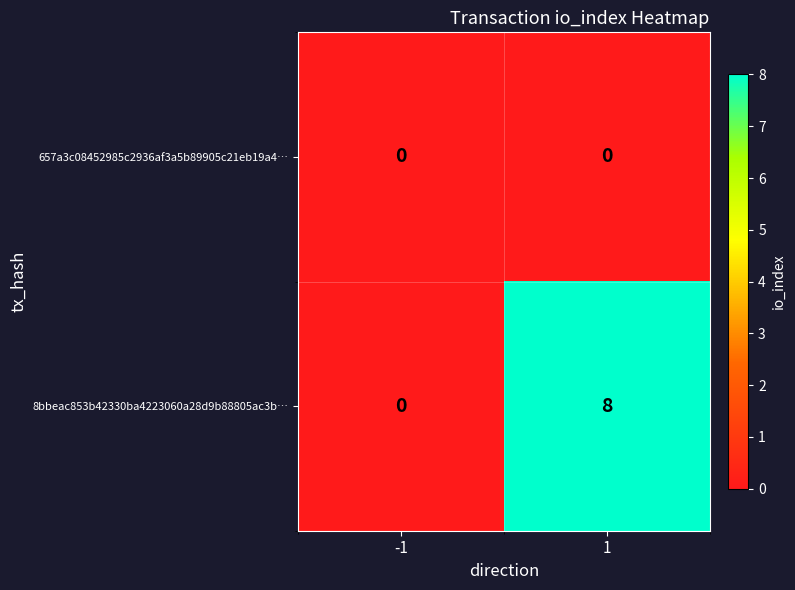

Reading left to right, list all the values displayed in this chart.

657a3c08452985c2936af3a5b89905c21eb19a4…: 0	0
8bbeac853b42330ba4223060a28d9b88805ac3b…: 0	8